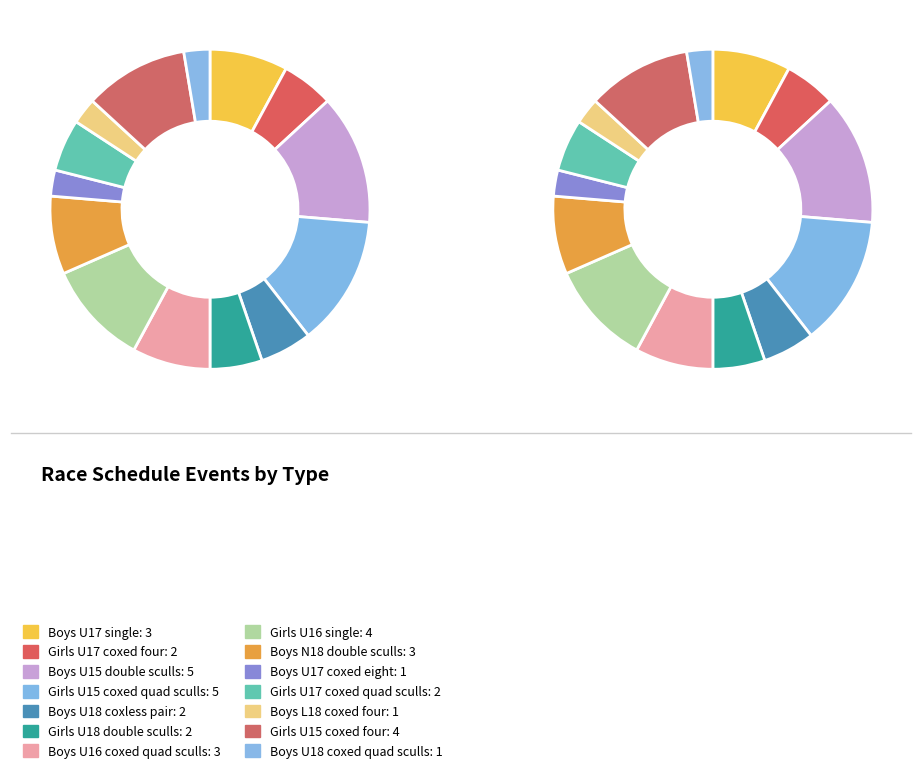

How many slices are in this pie chart?

14